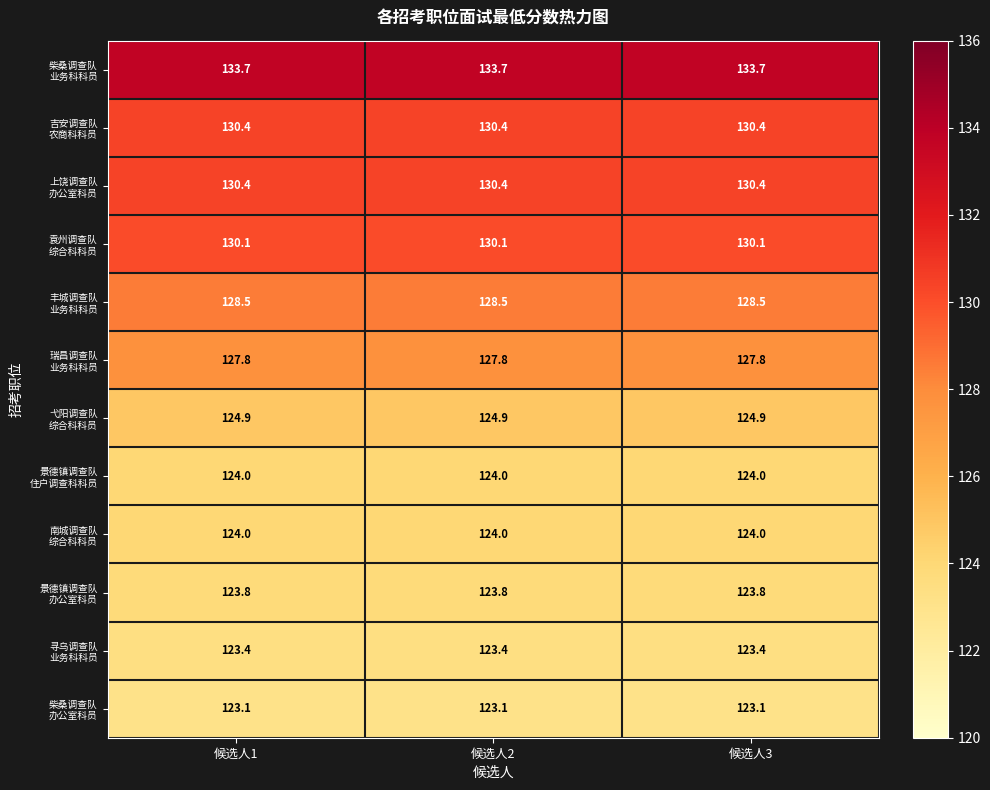

What is the smallest value displayed?

123.1